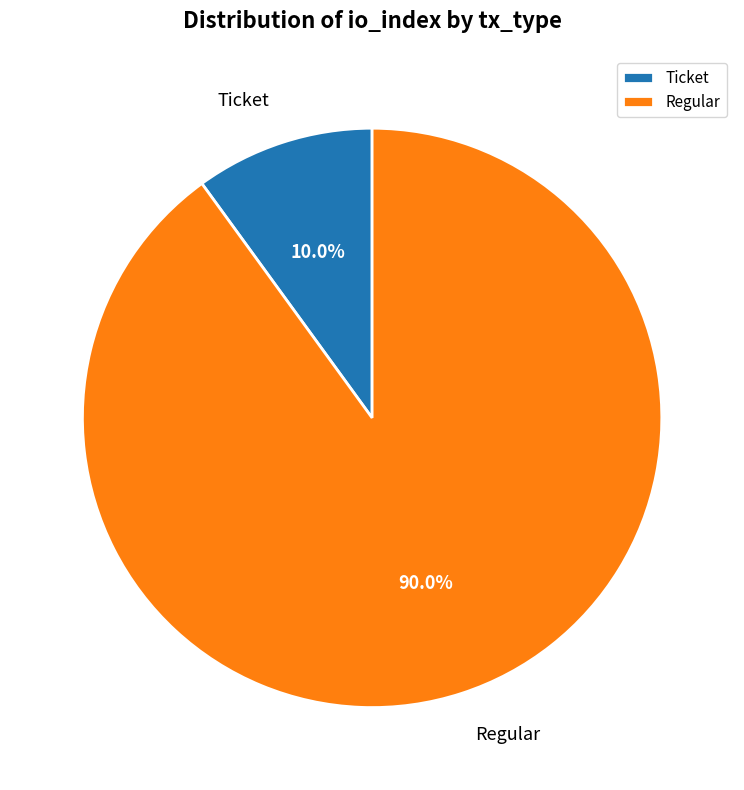

Which has a higher value, Ticket or Regular?

Regular